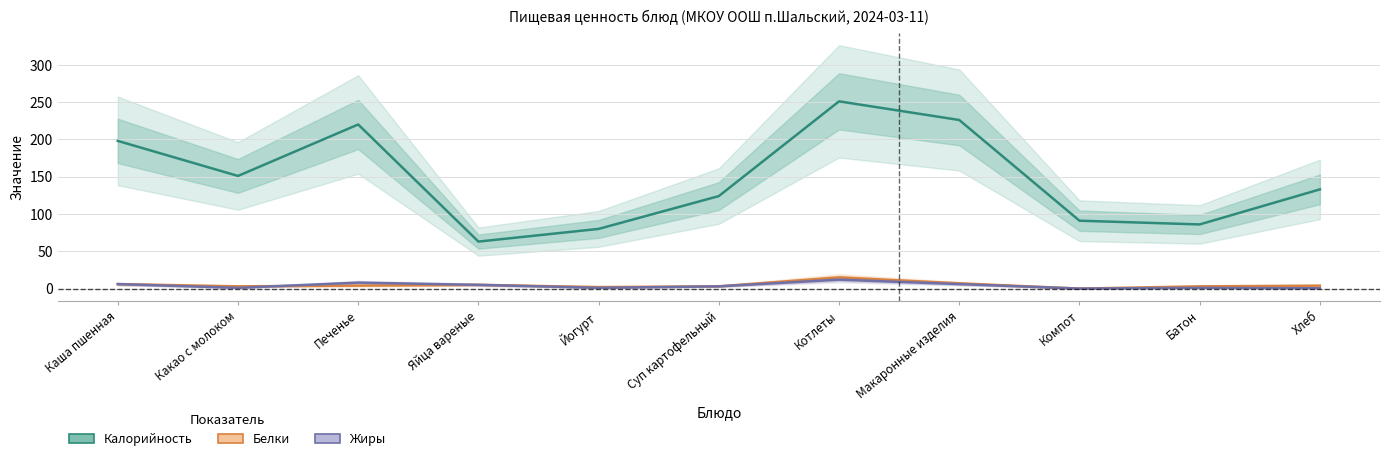

What is the label of the 4th point from the left?

Яйца вареные